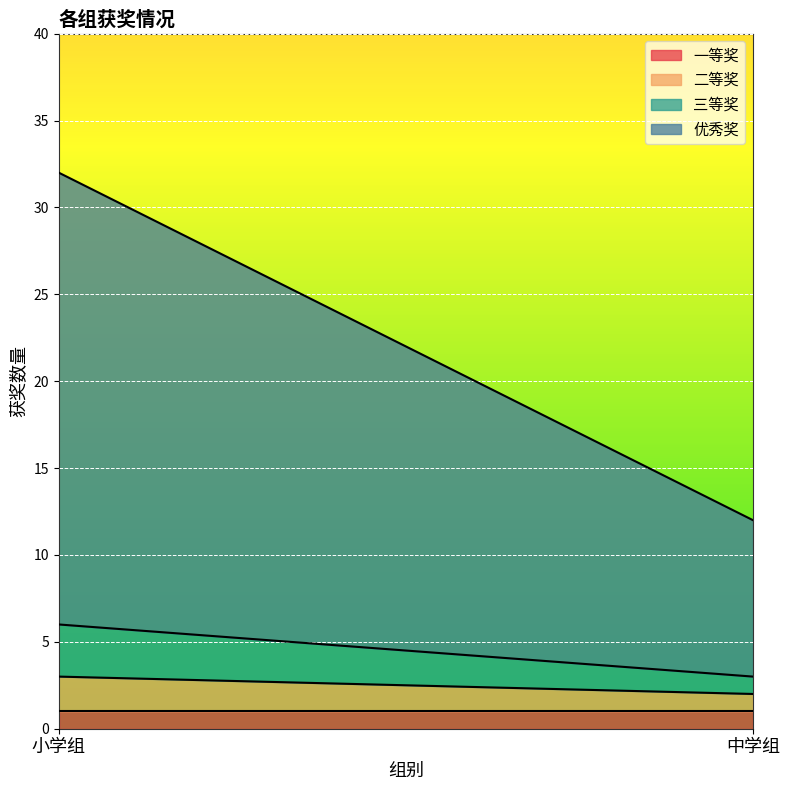

What are all the series names shown in the legend?

一等奖, 二等奖, 三等奖, 优秀奖